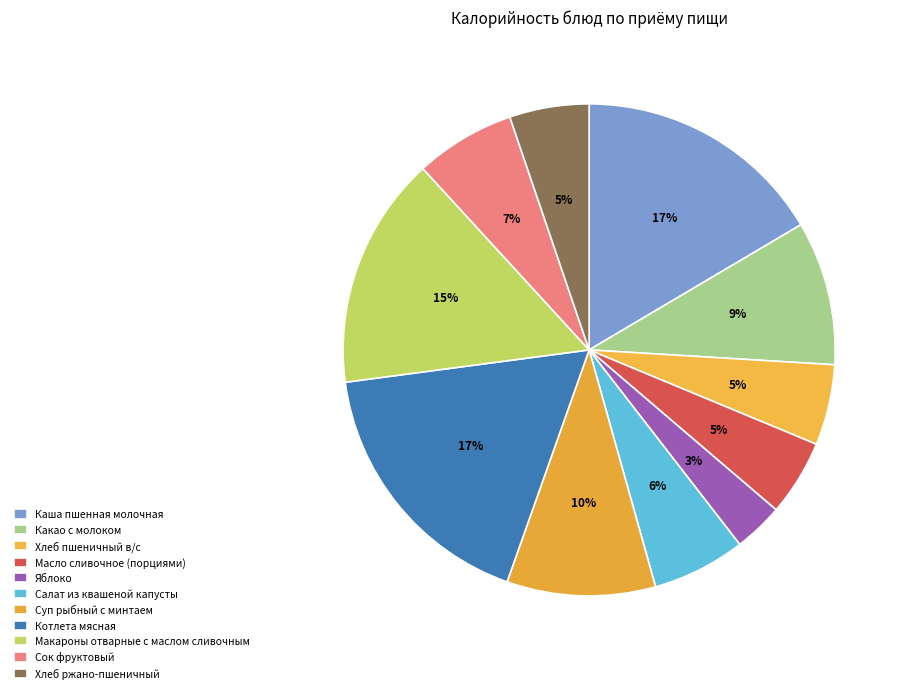

How many segments does this pie chart have?

11